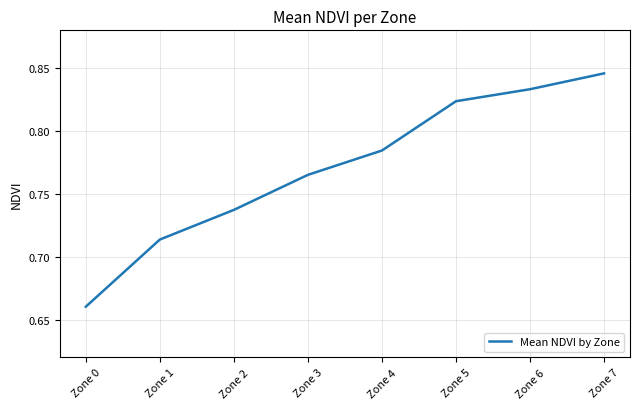

What is the difference between the maximum and minimum values?

0.2